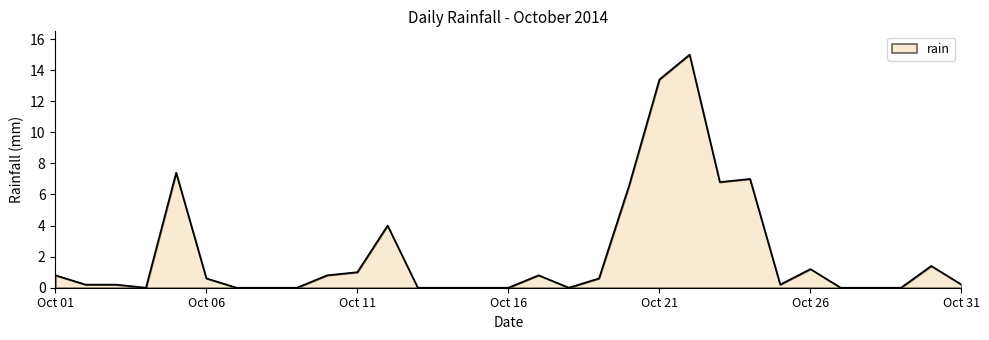

How many lines are shown in the chart?

1